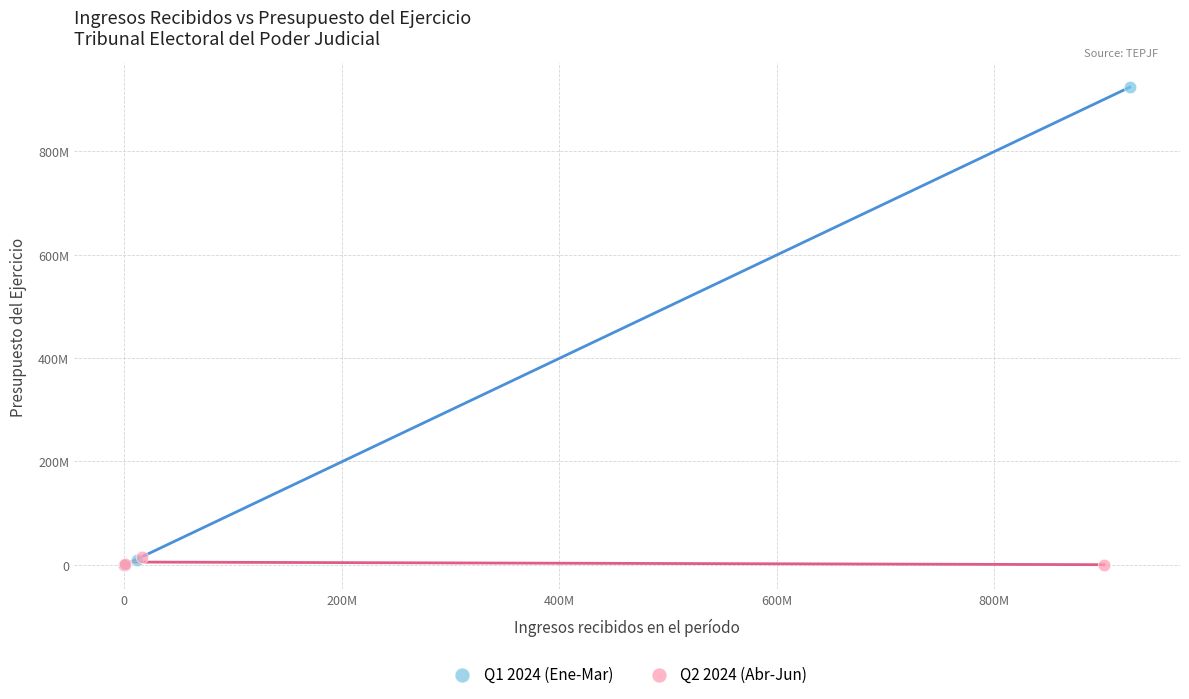

Which series has the largest Y range (max minus min)?

Q1 2024 (Ene-Mar)